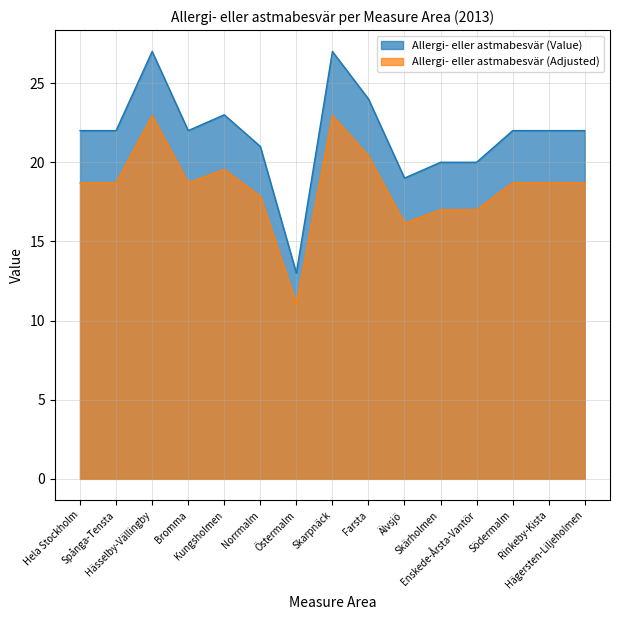

What is the ratio of the value at Spånga-Tensta to the value at Skarpnäck?

0.8